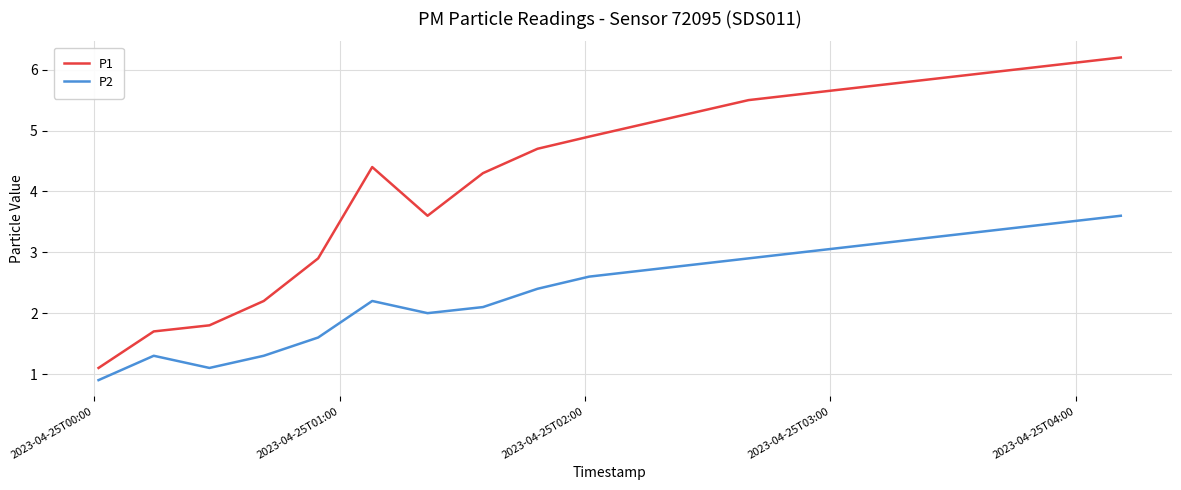

Which series has the widest spread of values?

P1